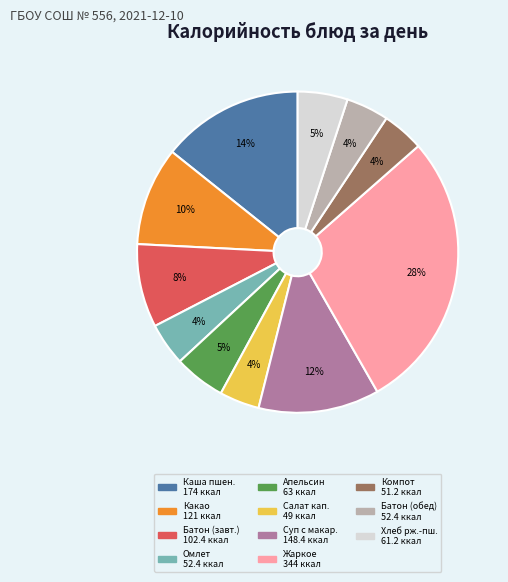

Does any single category account for the majority?

No